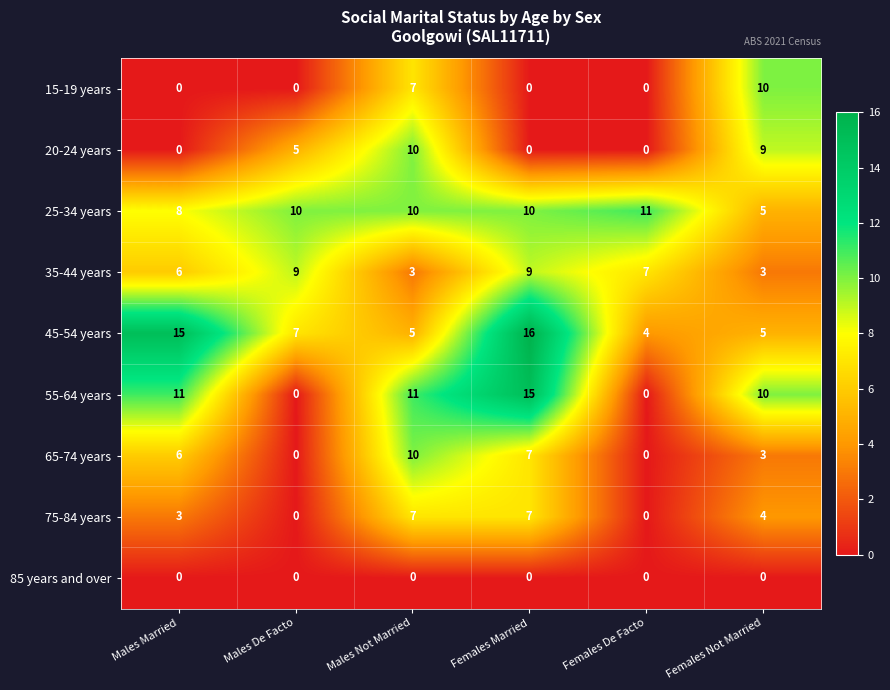

At which label does 35-44 years first exceed 7?

Males De Facto